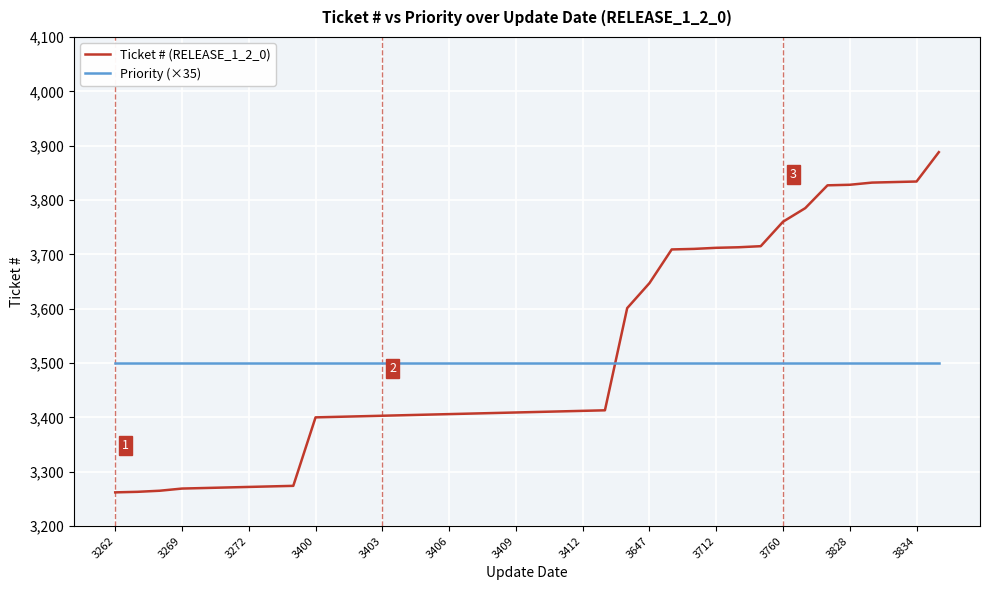

Which series has the widest spread of values?

Ticket # (RELEASE_1_2_0)